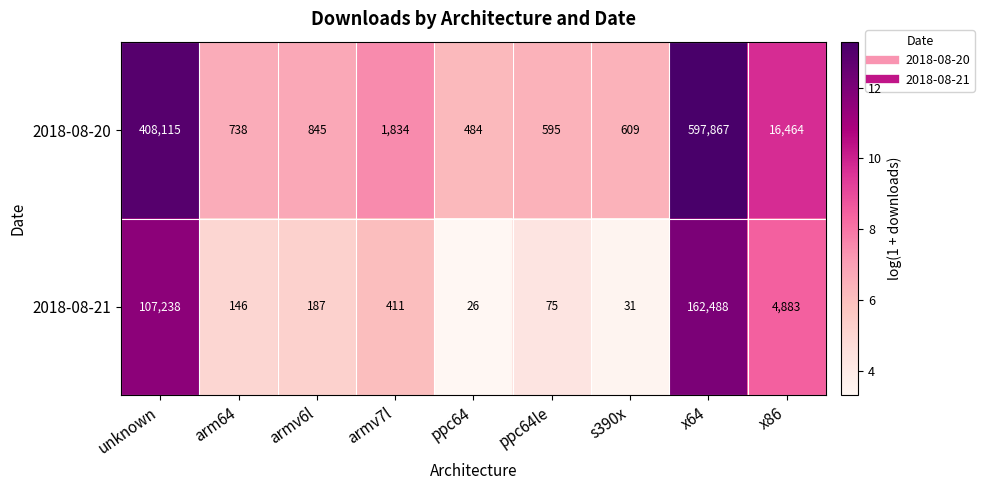

Which series has the largest range (max minus min)?

2018-08-20